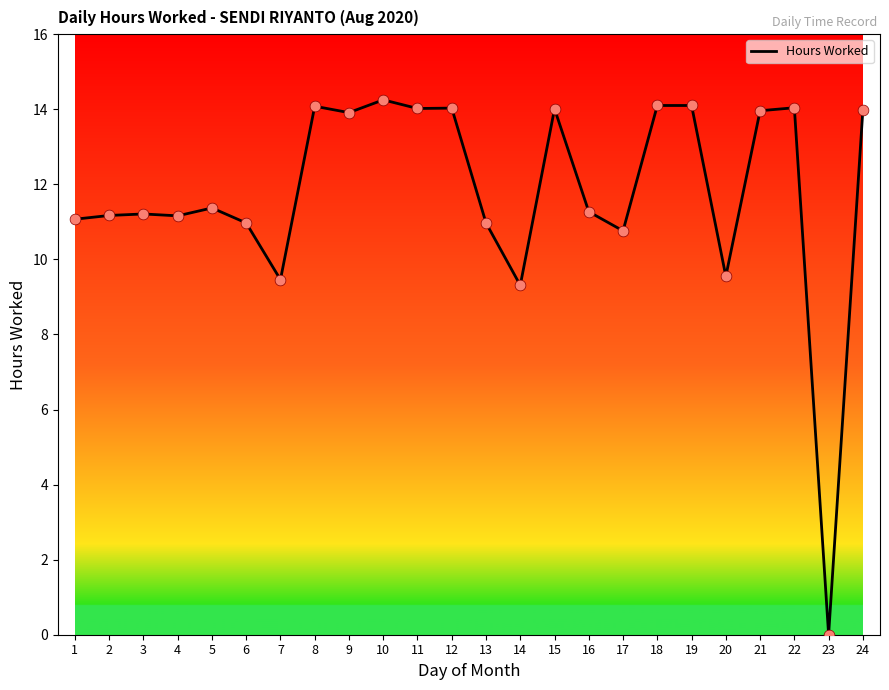

What is the ratio of the value at 12 to the value at 11?

1.0